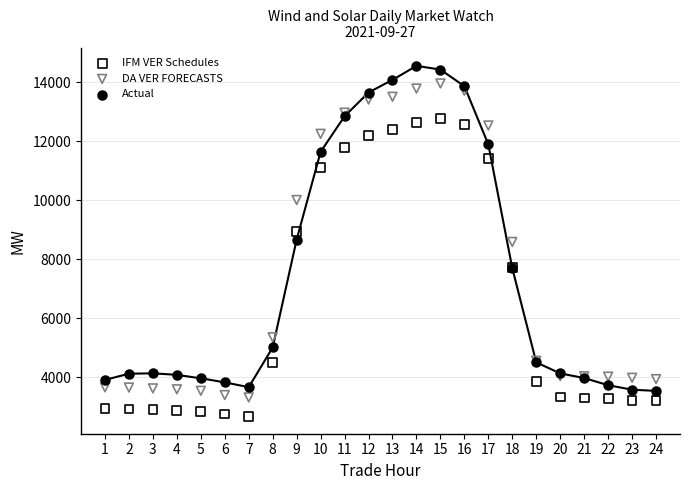

Which series reaches the maximum Y coordinate?

Actual